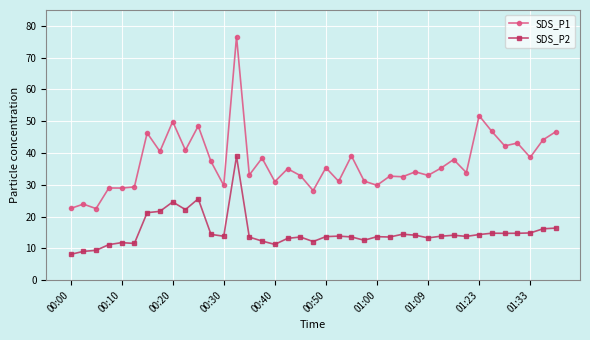

True or false: SDS_P1 and SDS_P2 intersect in this chart.

False